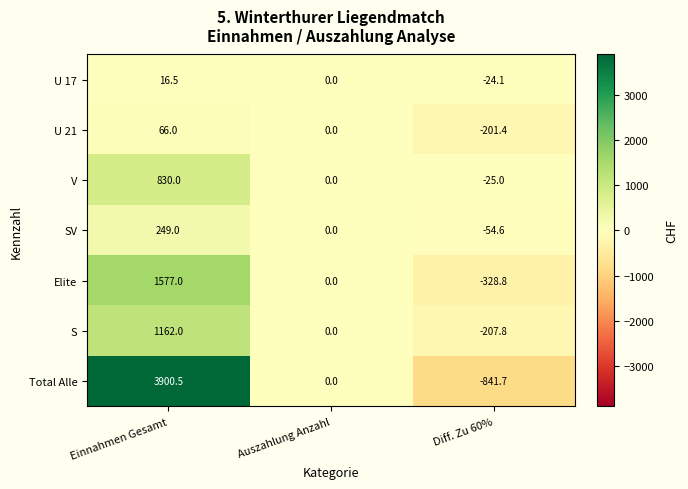

Reading left to right, extract all data points from this chart.

U 17: 16.5	0.0	-24.1
U 21: 66.0	0.0	-201.4
V: 830.0	0.0	-25.0
SV: 249.0	0.0	-54.6
Elite: 1577.0	0.0	-328.8
S: 1162.0	0.0	-207.8
Total Alle: 3900.5	0.0	-841.7